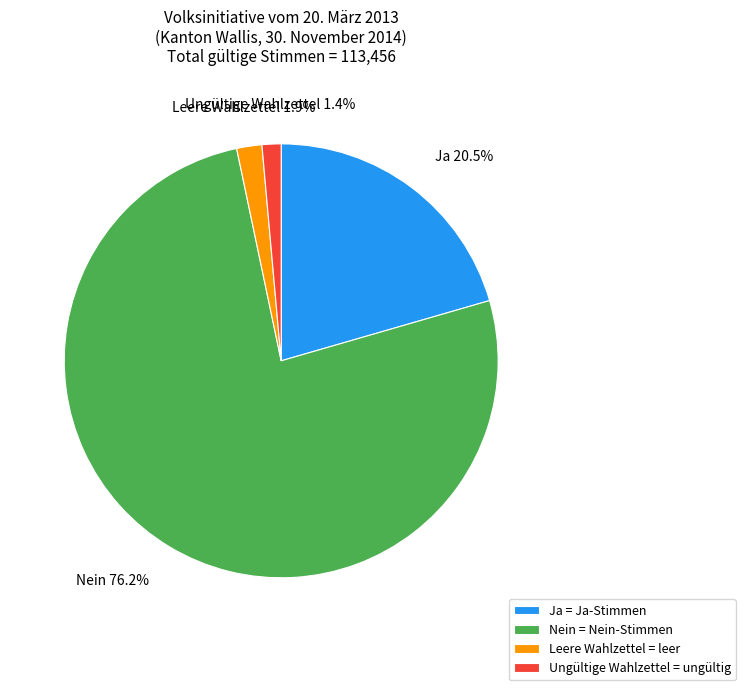

Is the sum of Ja = Ja-Stimmen and Ungültige Wahlzettel = ungültig greater than half?

No